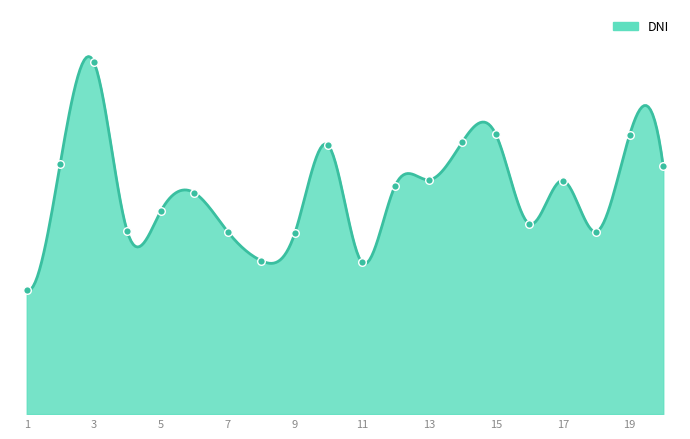

What is the change in value from 4 to 17?

+5699823